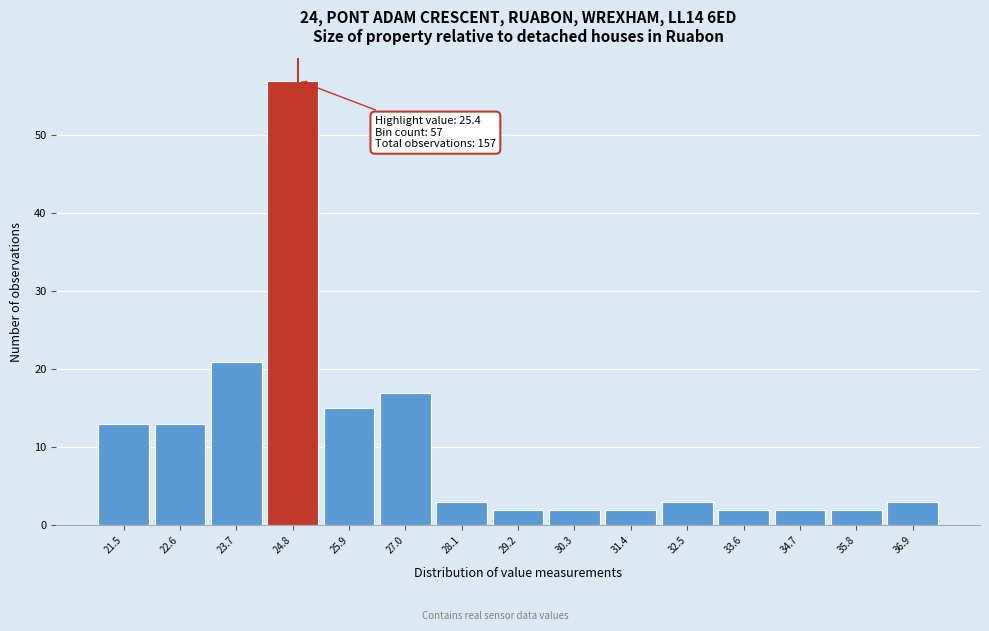

Reading left to right, transcribe all the data shown in this chart.

21.5=13	22.6=13	23.7=21	24.8=57	25.9=15	27.0=17	28.1=3	29.2=2	30.3=2	31.4=2	32.5=3	33.6=2	34.7=2	35.8=2	36.9=3